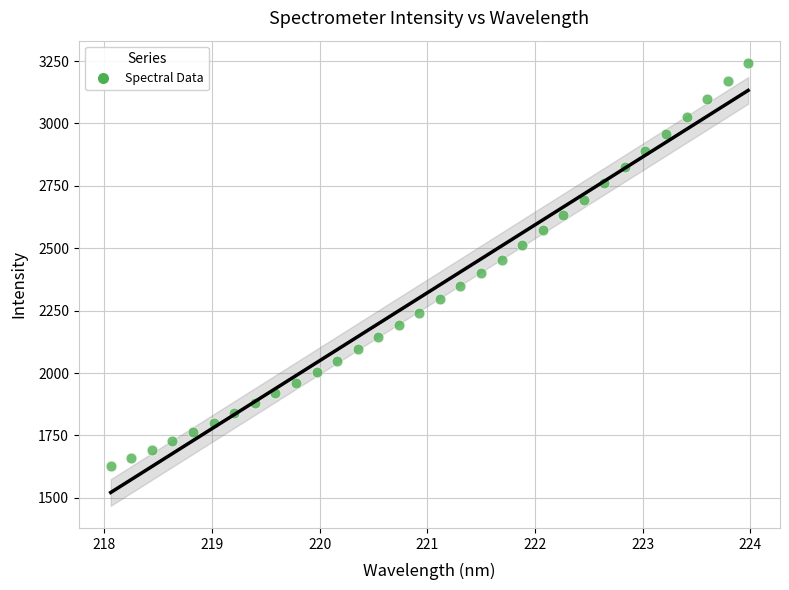

What is the range of X values (max minus min)?

5.9